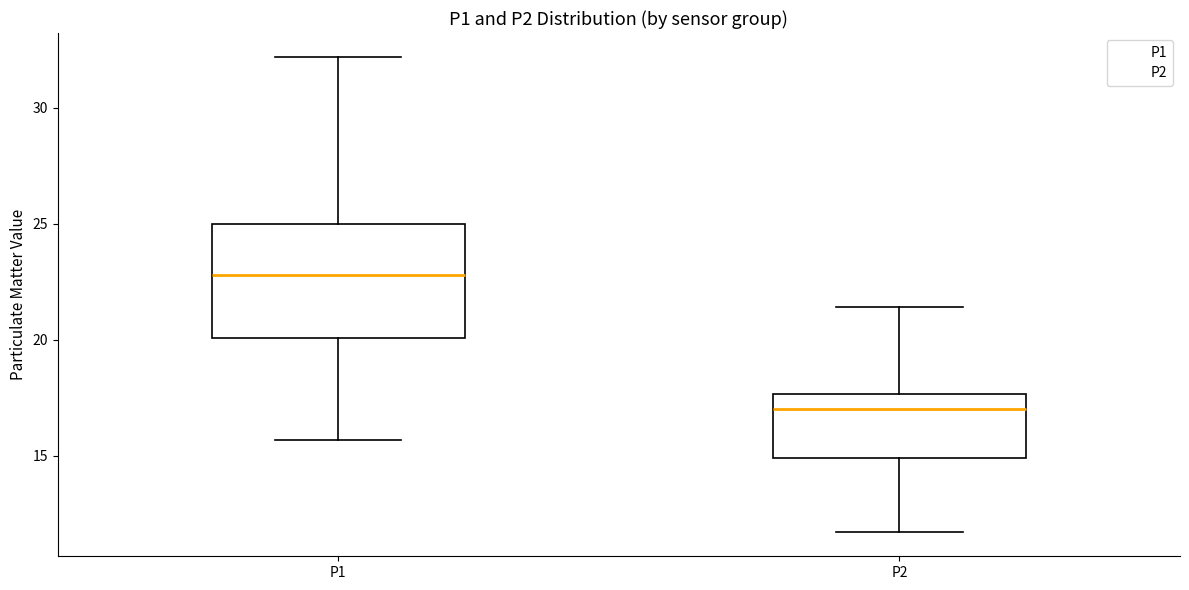

Where does the median line of the box for P1 sit on the y-axis? The values are not printed on the chart, so give them approximately, as read against the axis.

23.0